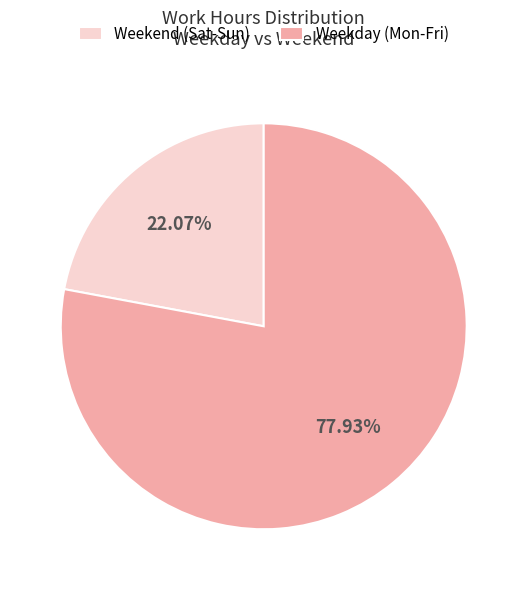

Is the sum of Weekend (Sat-Sun) and Weekday (Mon-Fri) greater than half?

Yes